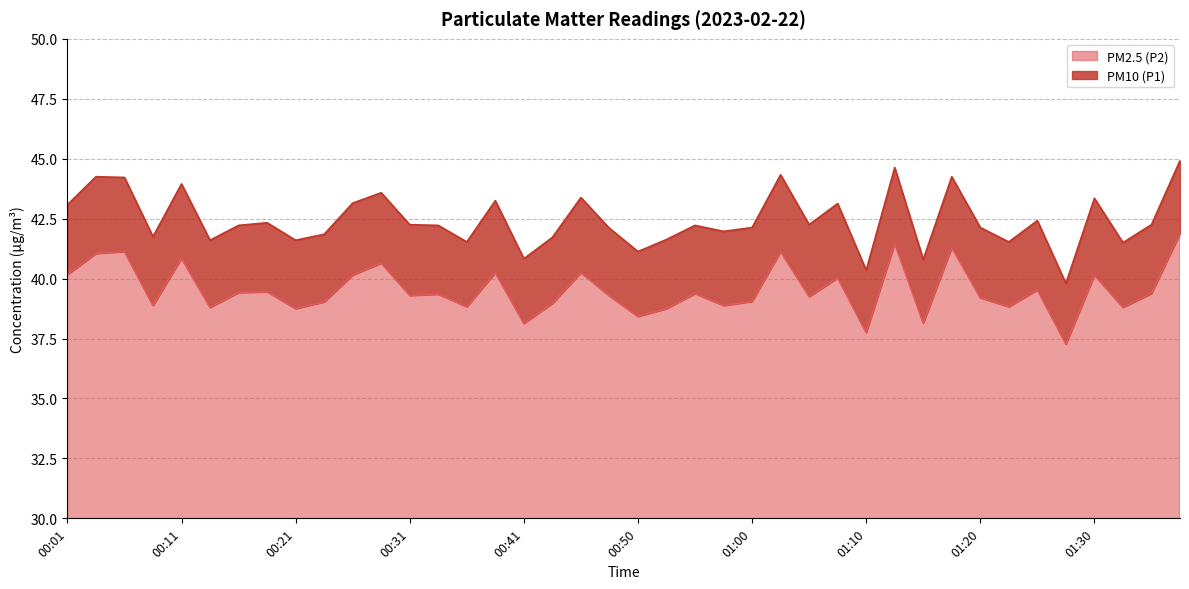

True or false: PM2.5 (P2) and PM10 (P1) cross at least once.

False